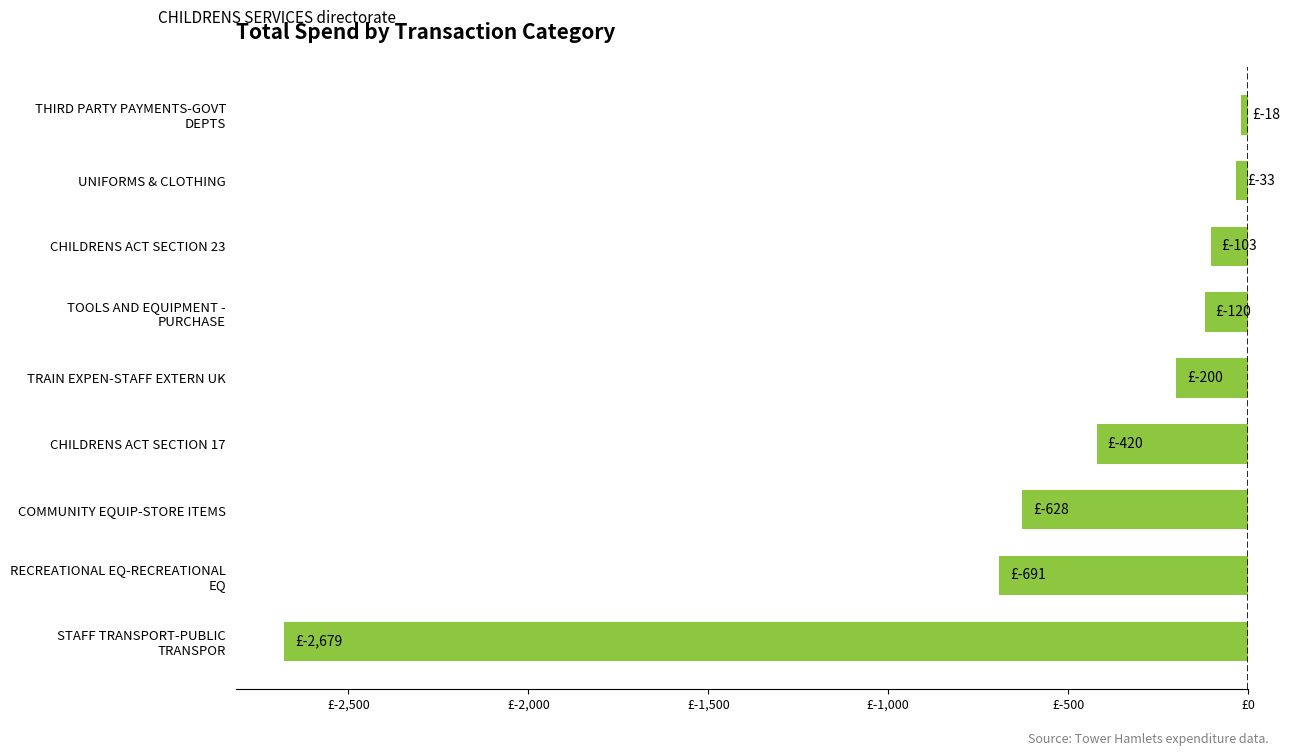

What is the difference between the maximum and minimum values?

2660.8